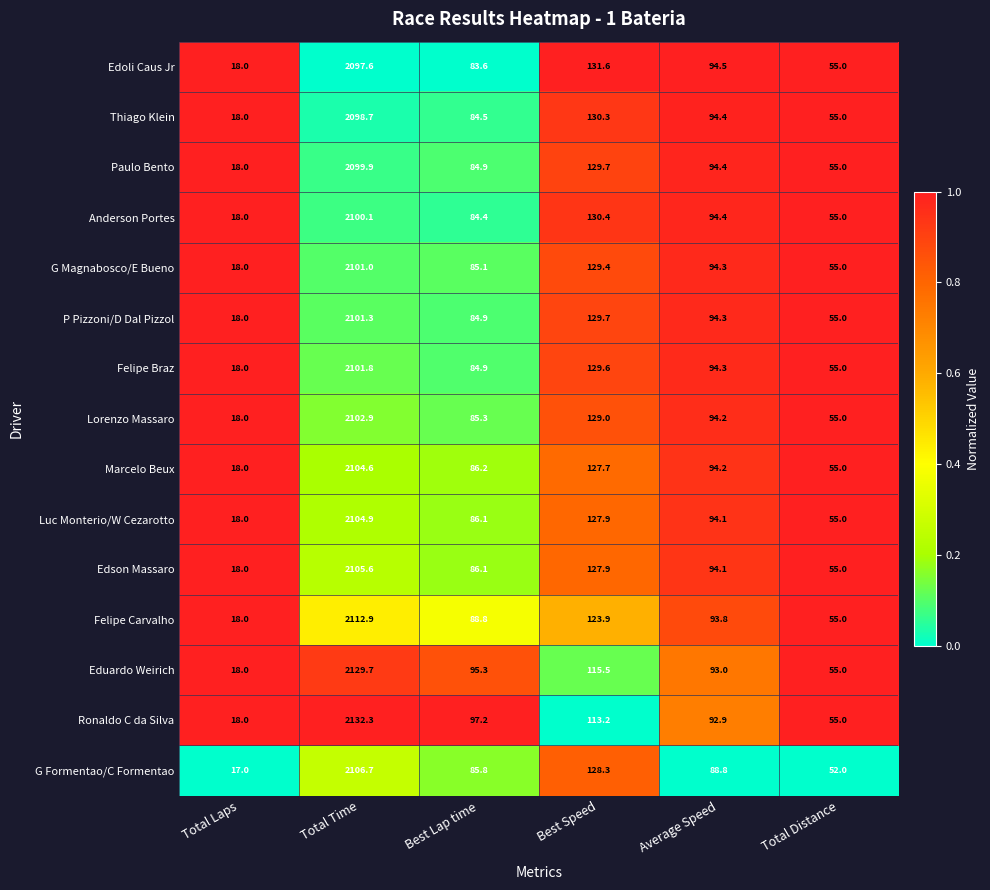

What is the total value across all series at Best Speed?

1904.1